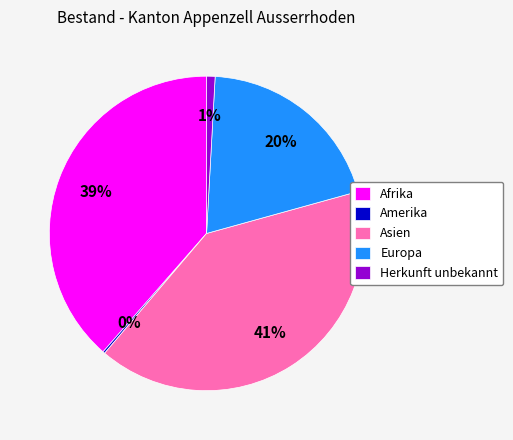

Does Asien represent more than half of the total?

No